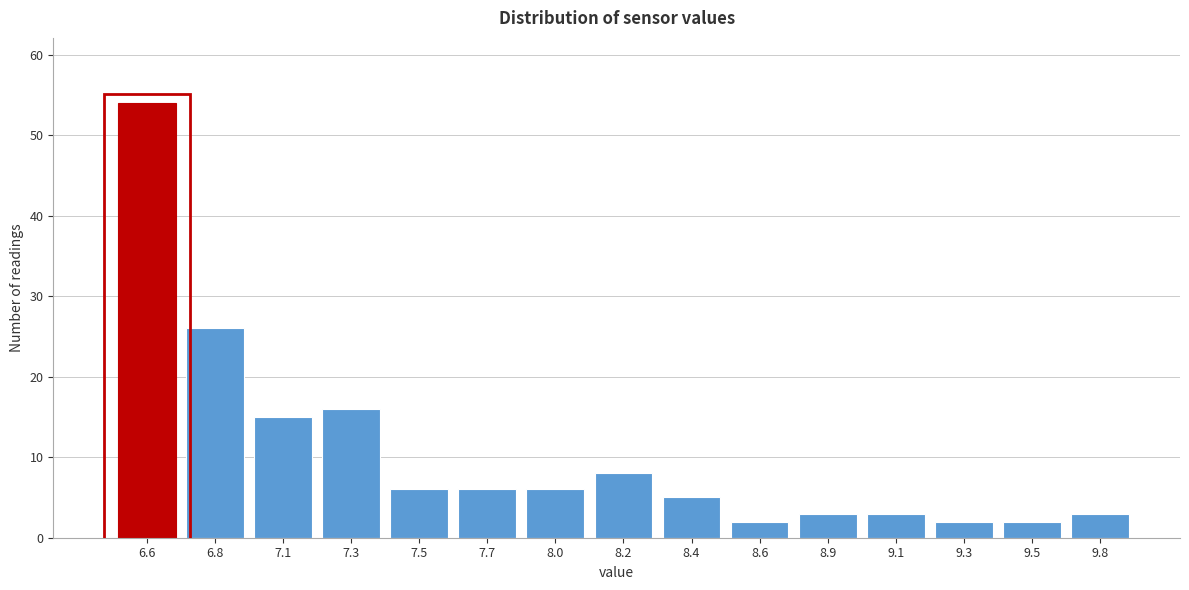

Reading left to right, list all the values displayed in this chart.

6.6=54	6.8=26	7.1=15	7.3=16	7.5=6	7.7=6	8.0=6	8.2=8	8.4=5	8.6=2	8.9=3	9.1=3	9.3=2	9.5=2	9.8=3